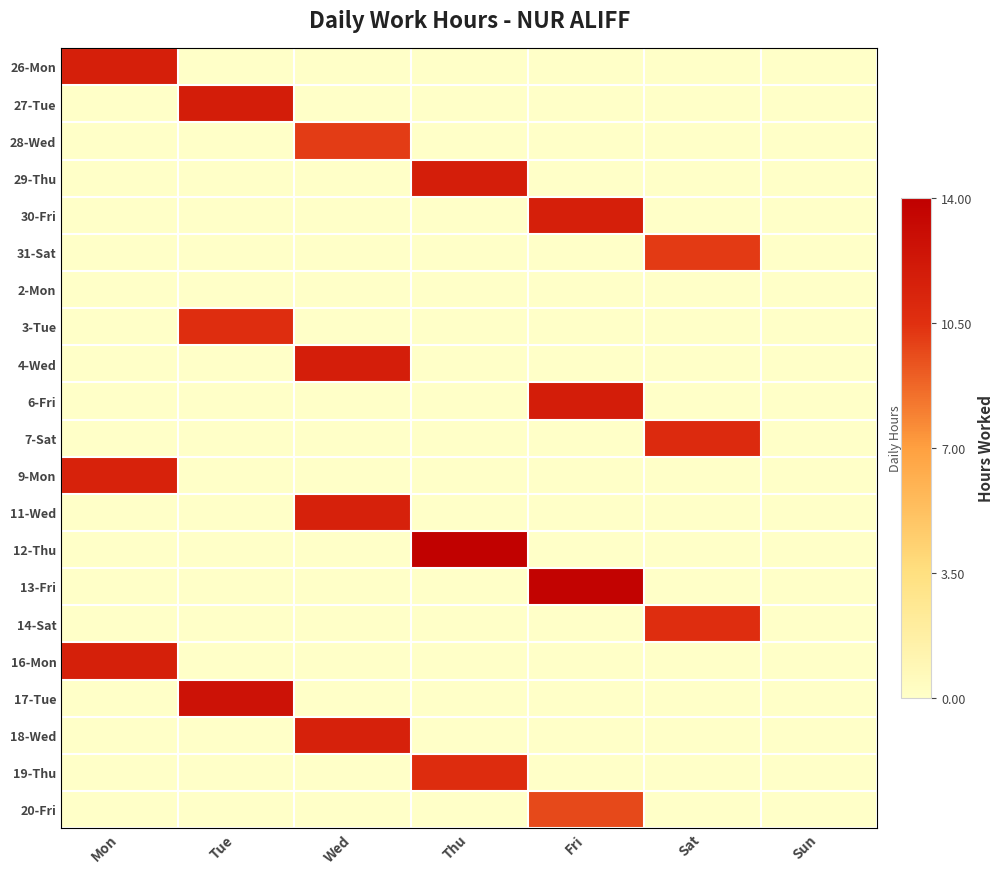

Count the number of categories in the chart.

7